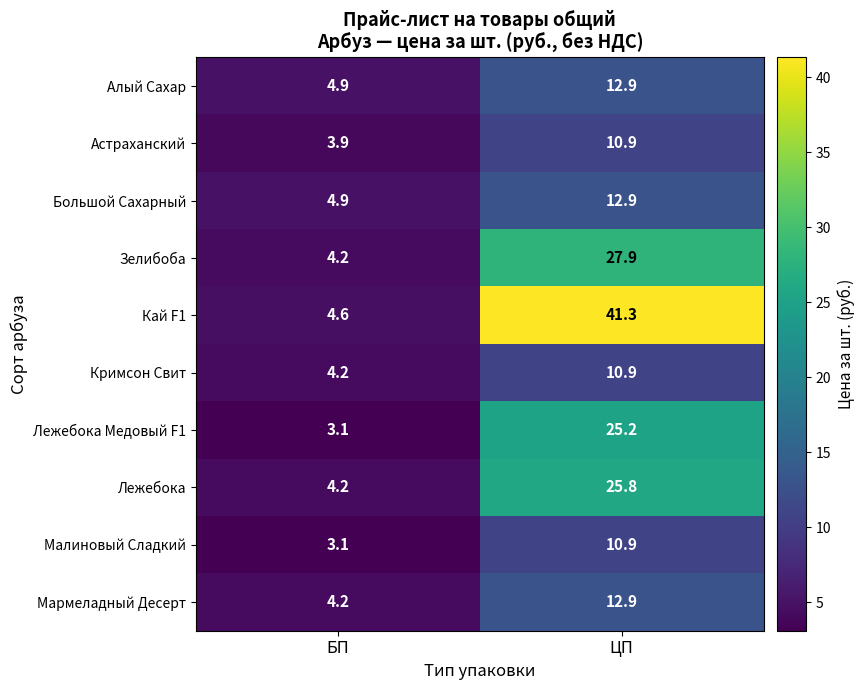

Which series has the widest spread of values?

Кай F1